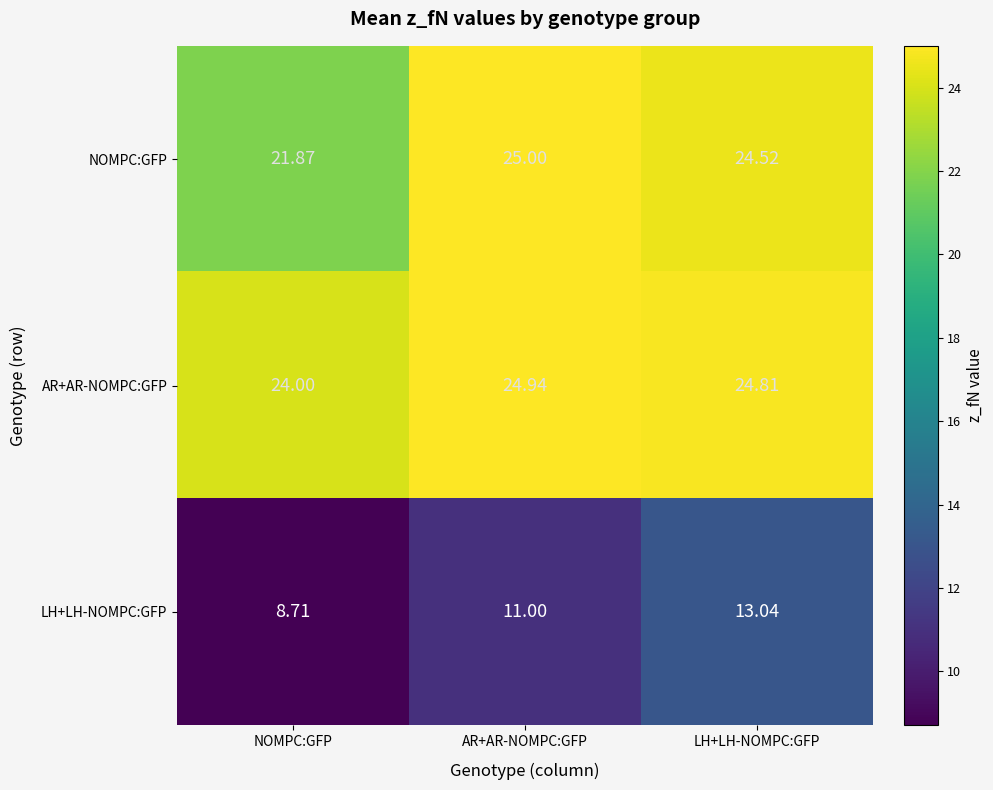

At which category does the chart reach its minimum across all series?

NOMPC:GFP